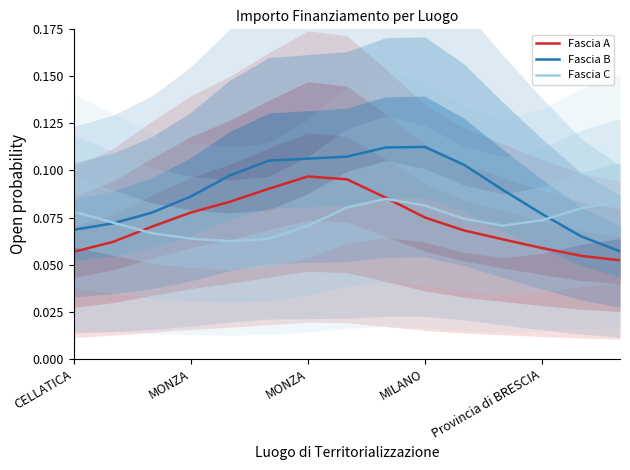

Reading left to right, transcribe all the data shown in this chart.

Fascia A: 0.1	0.1	0.1	0.1	0.1	0.1	0.1	0.1	0.1	0.1	0.1	0.1	0.1	0.1	0.1
Fascia B: 0.1	0.1	0.1	0.1	0.1	0.1	0.1	0.1	0.1	0.1	0.1	0.1	0.1	0.1	0.1
Fascia C: 0.1	0.1	0.1	0.1	0.1	0.1	0.1	0.1	0.1	0.1	0.1	0.1	0.1	0.1	0.1